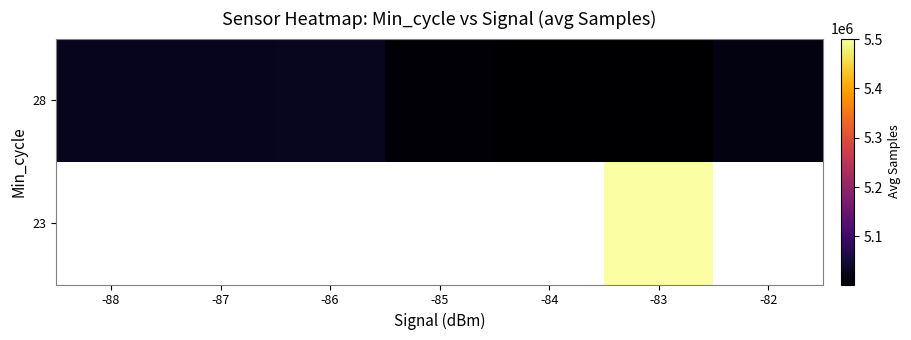

How many series are shown in this chart?

2